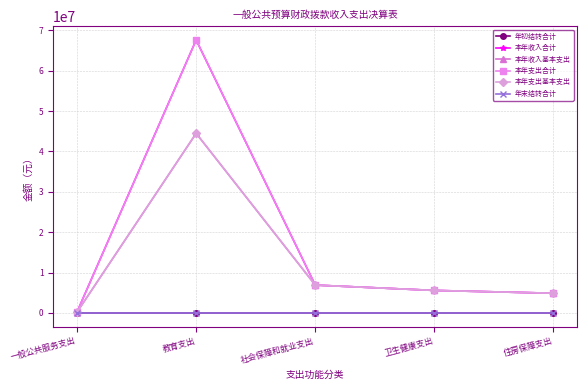

What are all the series names shown in the legend?

年初结转合计, 本年收入合计, 本年收入基本支出, 本年支出合计, 本年支出基本支出, 年末结转合计